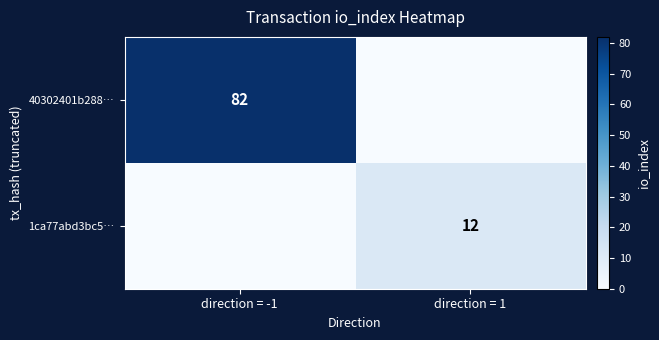

The value of 1ca77abd3bc5… at direction = 1 is 12. True or false?

True